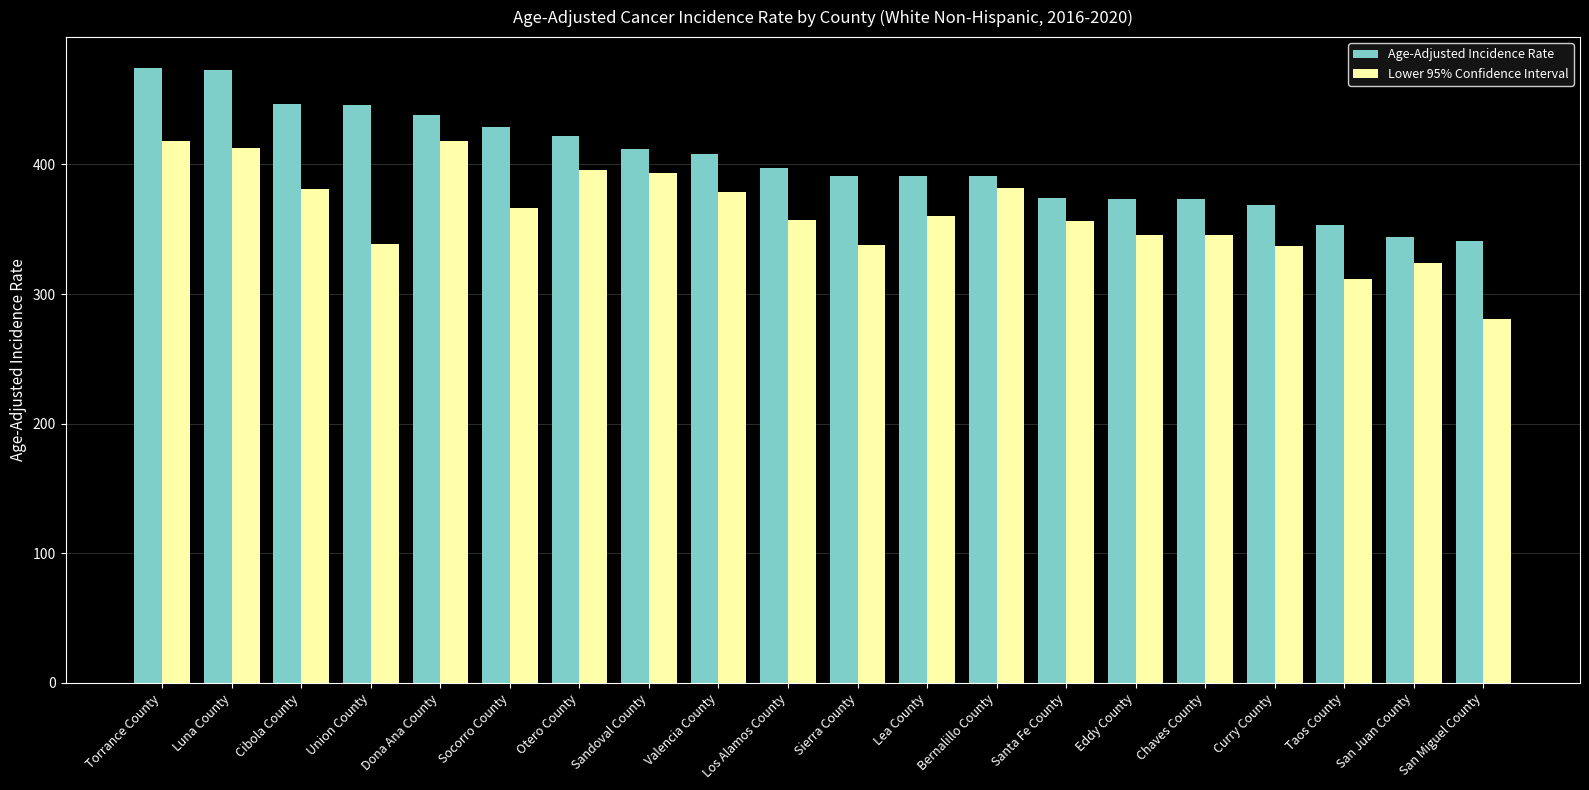

How many data points in Lower 95% Confidence Interval are less than 360?

10